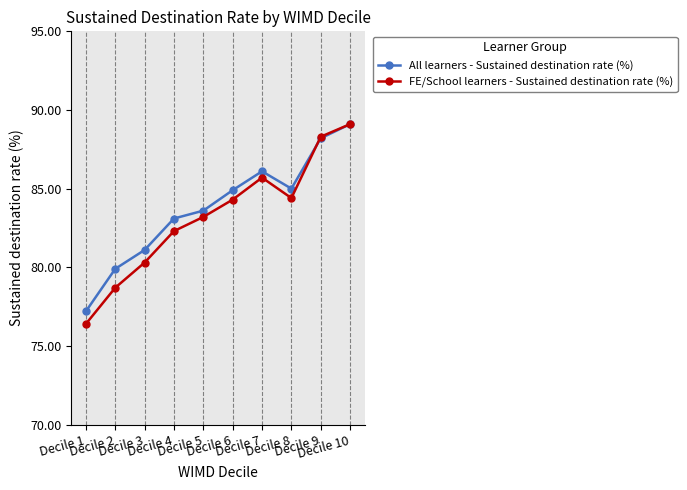

What is the sum of all FE/School learners - Sustained destination rate (%) values?

832.7